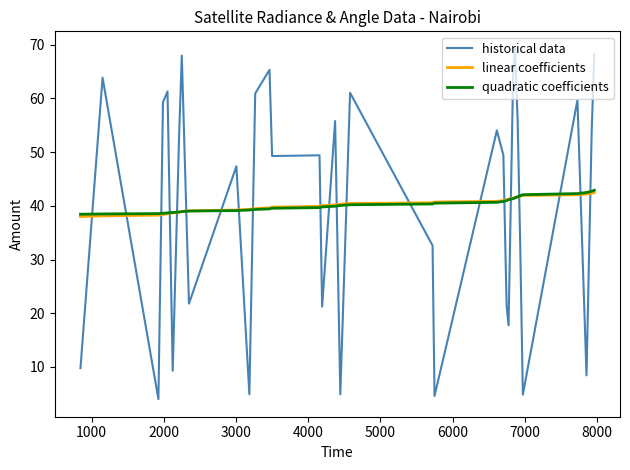

Which series has the largest range (max minus min)?

historical data